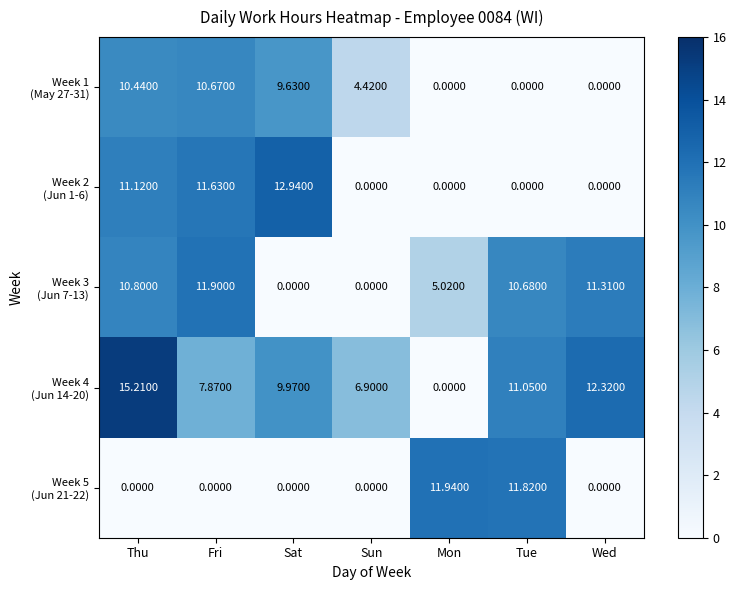

At which category is the sum across all series the highest?

Thu